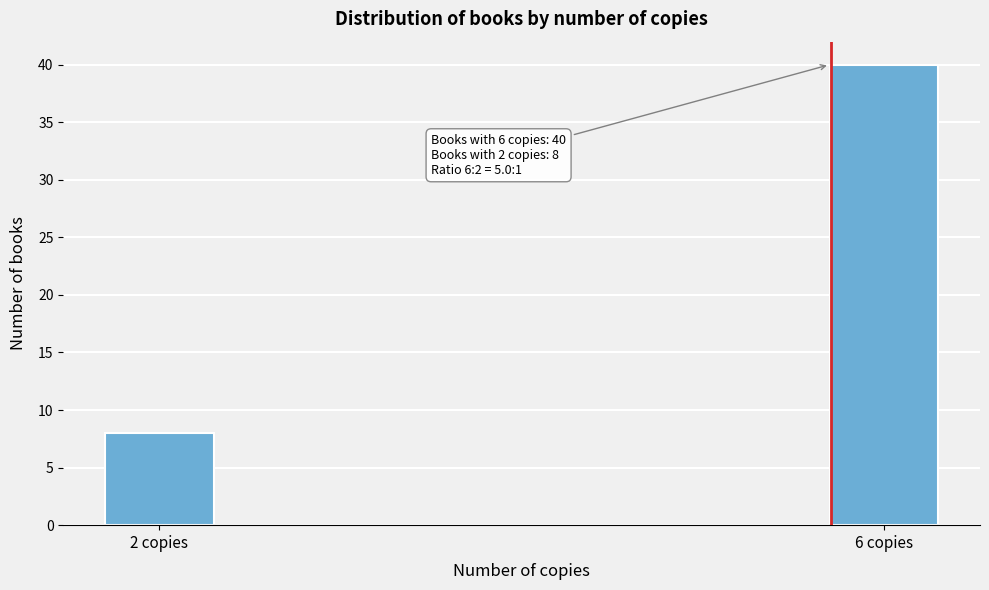

Reading right to left, extract all data points from this chart.

40	8